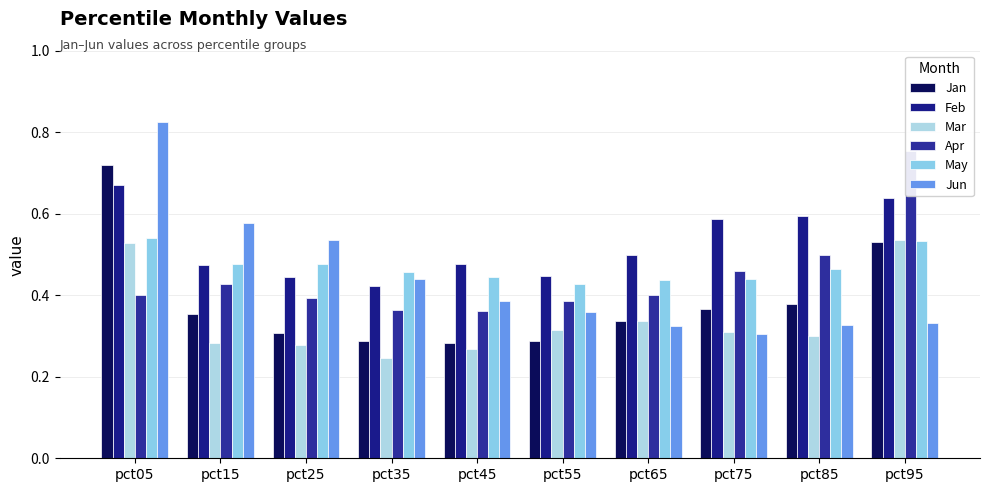

What is the sum of the Apr values at pct15 and pct75?

0.9